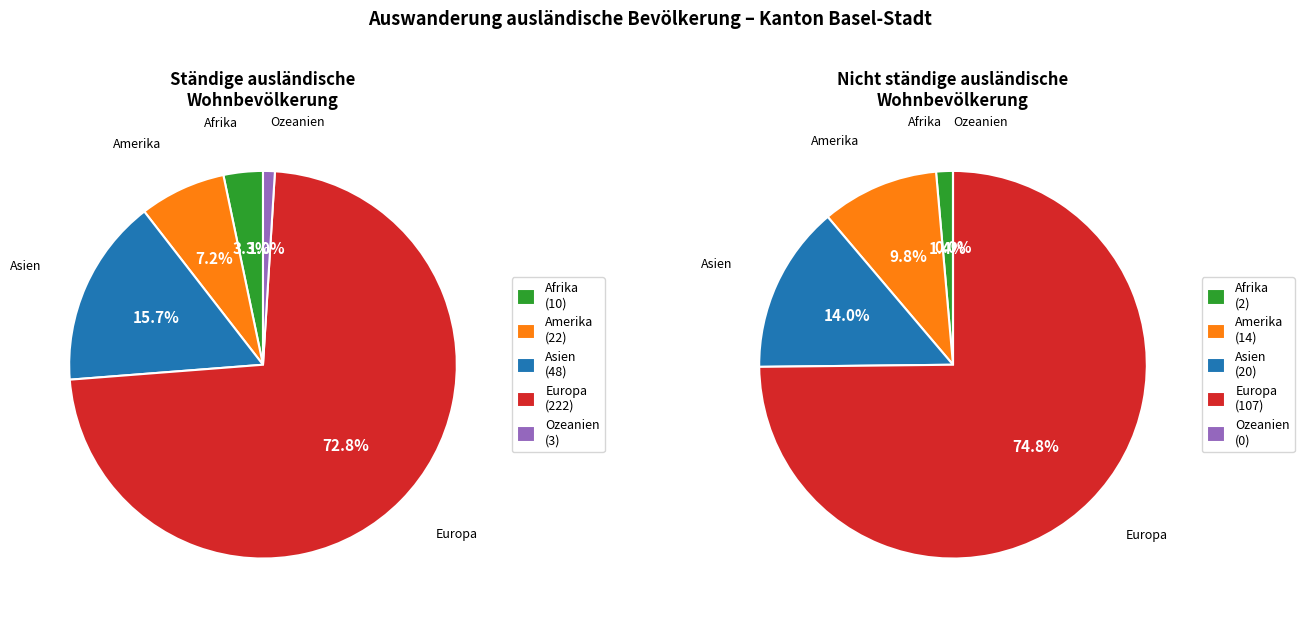

To the nearest percent, what is the difference between the Afrika and Ozeanien slice percentages?

2%